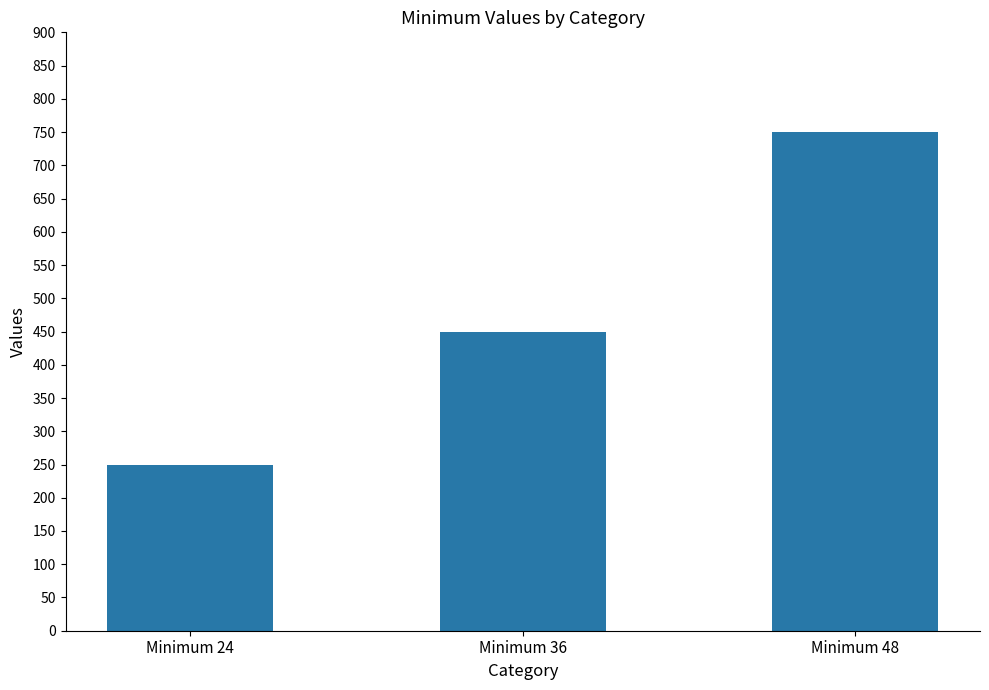

Rank the categories by value from highest to lowest.

Minimum 48, Minimum 36, Minimum 24